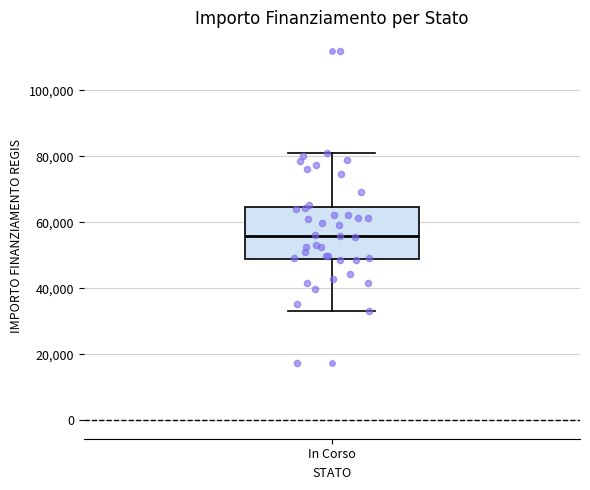

Read this box plot against the y-axis: the position of the median line, the range covered by the box, and the ends of both whiskers. The values are not printed on the chart, so give them approximately, as read against the axis.

median 56000, box 50000 to 64000, whiskers 32000 to 80000